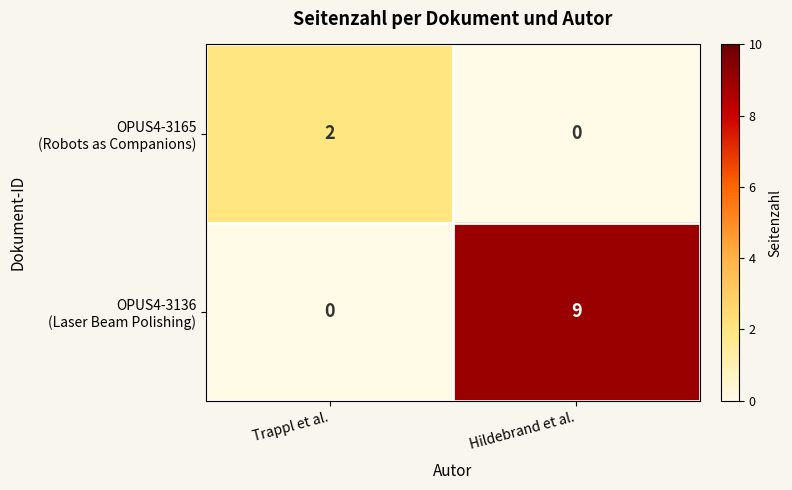

What is the spread (max minus min) of values at Hildebrand et al.?

9